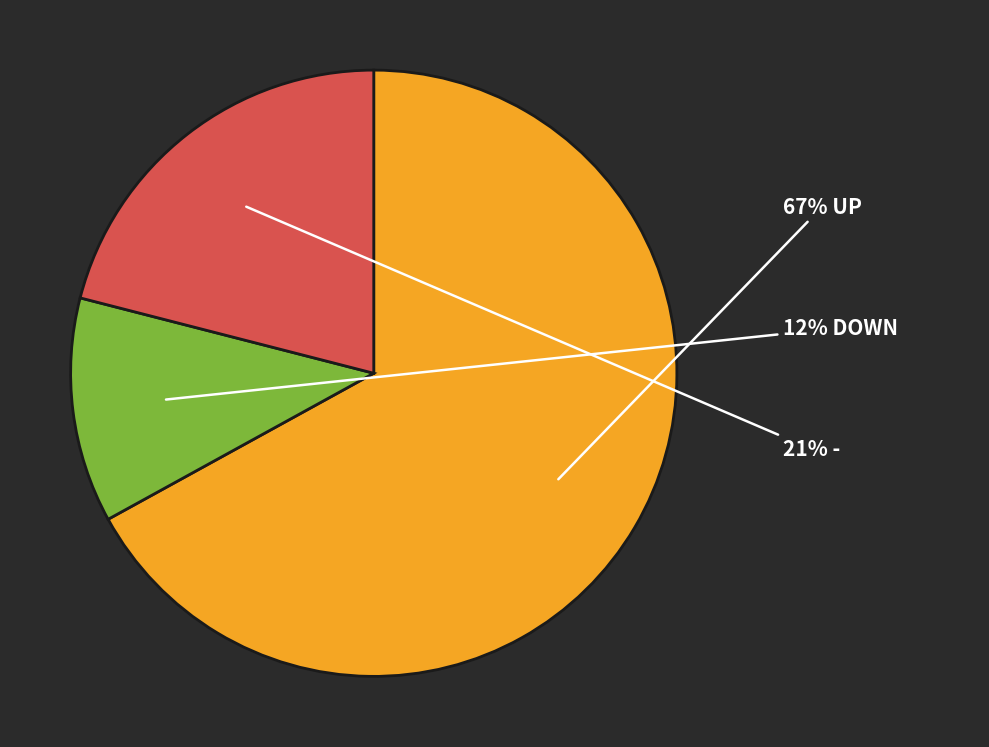

To the nearest percent, what is the average slice percentage?

33%